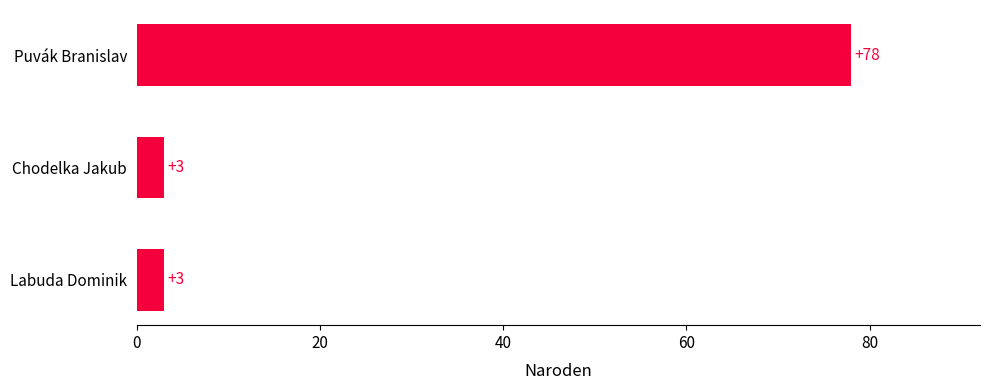

What is the change in value from Chodelka Jakub to Puvák Branislav?

+75